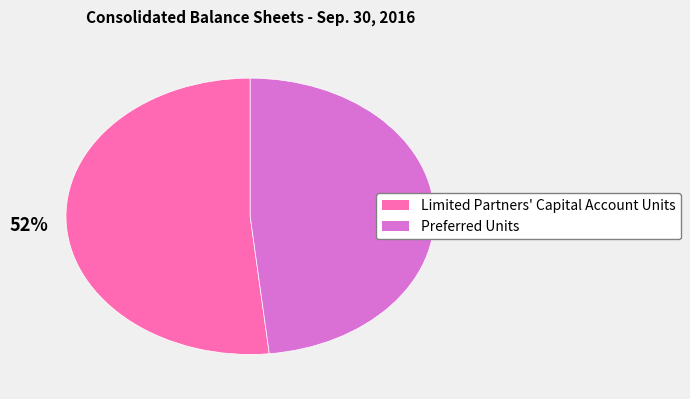

Do Limited Partners' Capital Account Units and Preferred Units together represent more than half of the pie?

Yes